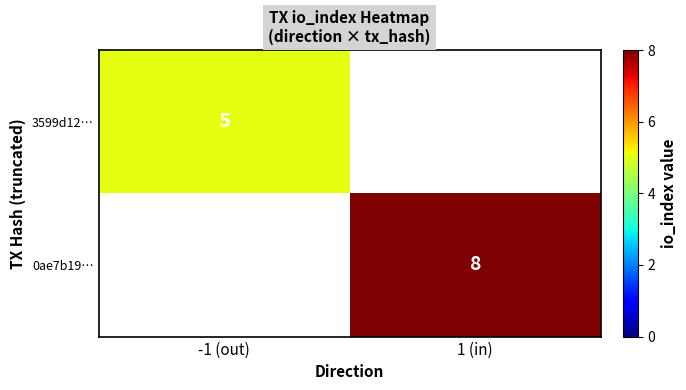

The 3599d12… series shows 1 at -1 (out). True or false?

False